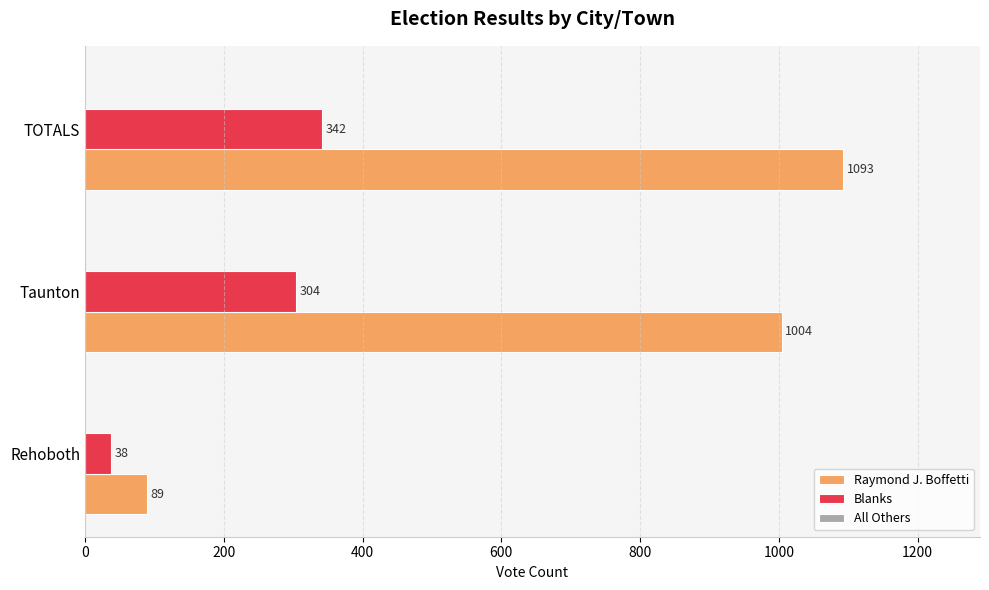

What is the spread (max minus min) of values at TOTALS?

751